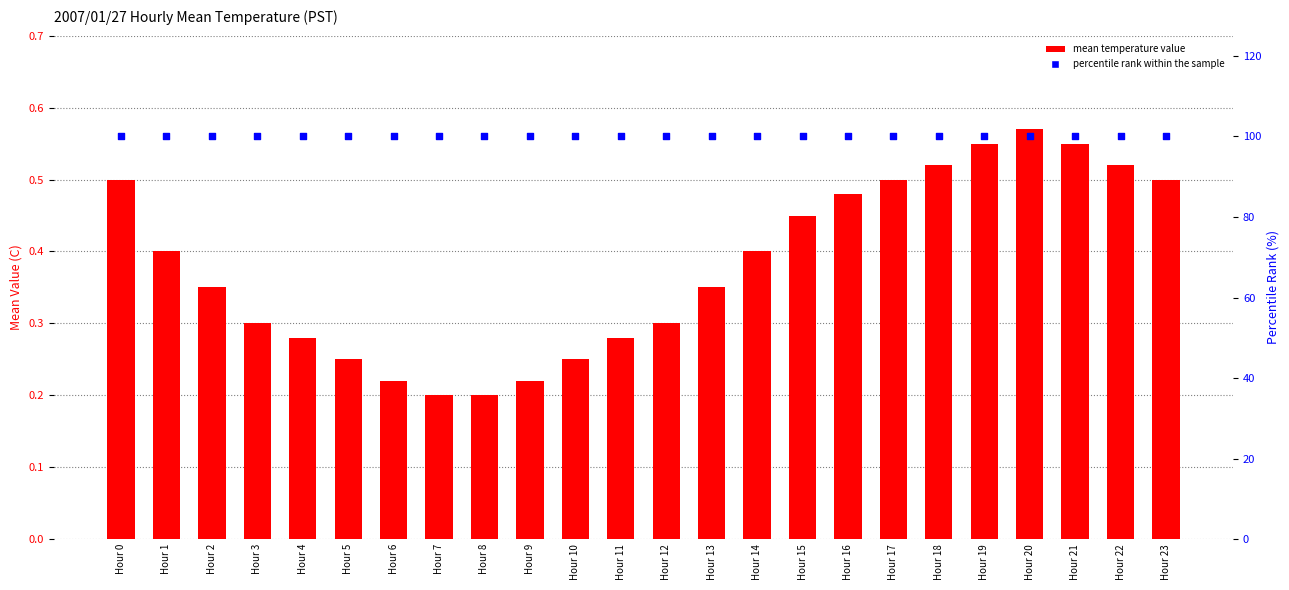

Is the value of mean temperature value at Hour 11 greater than the value of percentile rank within the sample at Hour 9?

No